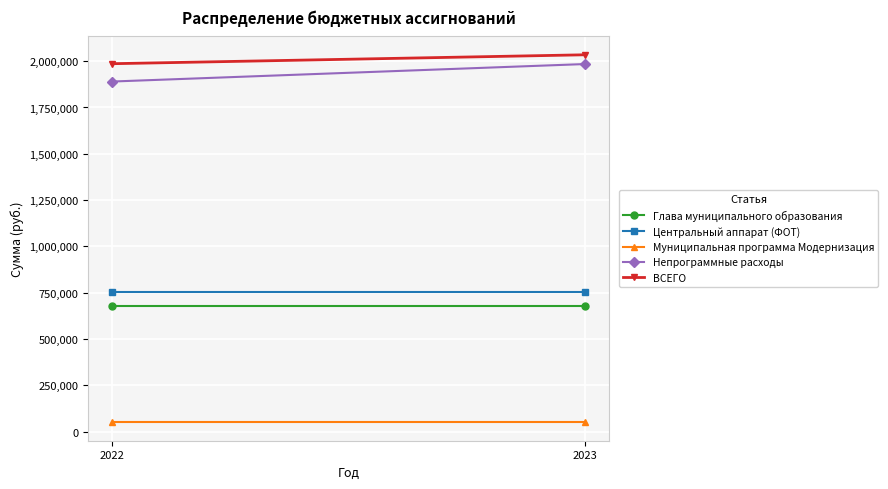

How many lines are shown in the chart?

5